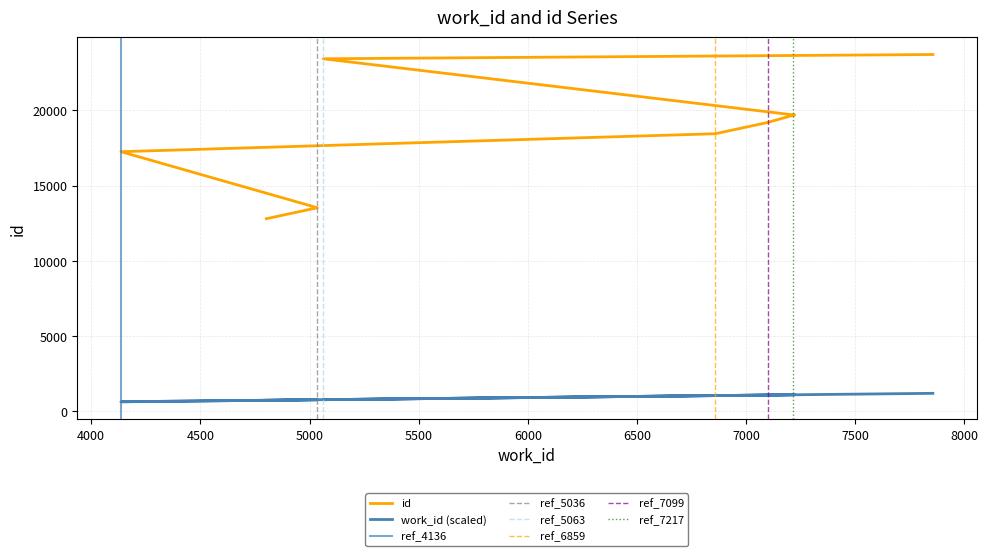

Which series has the largest total across all categories?

id